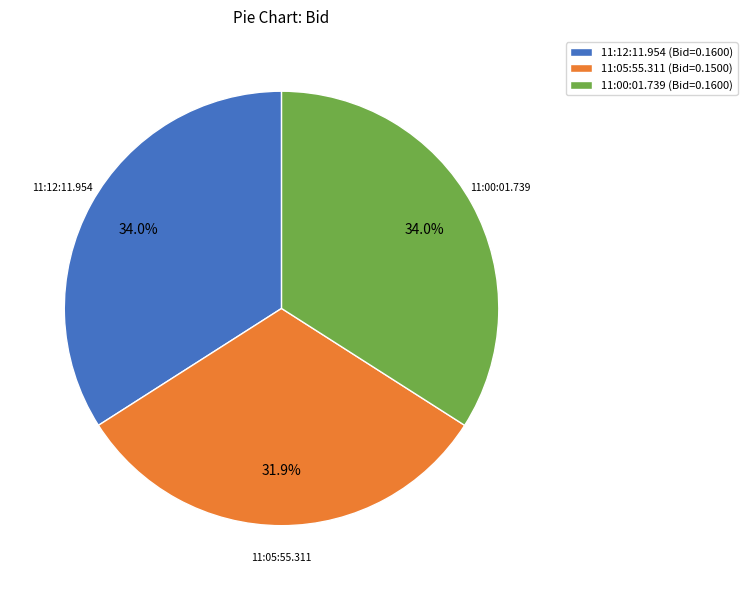

What percentage is the 11:00:01.739 slice, to the nearest percent?

34%